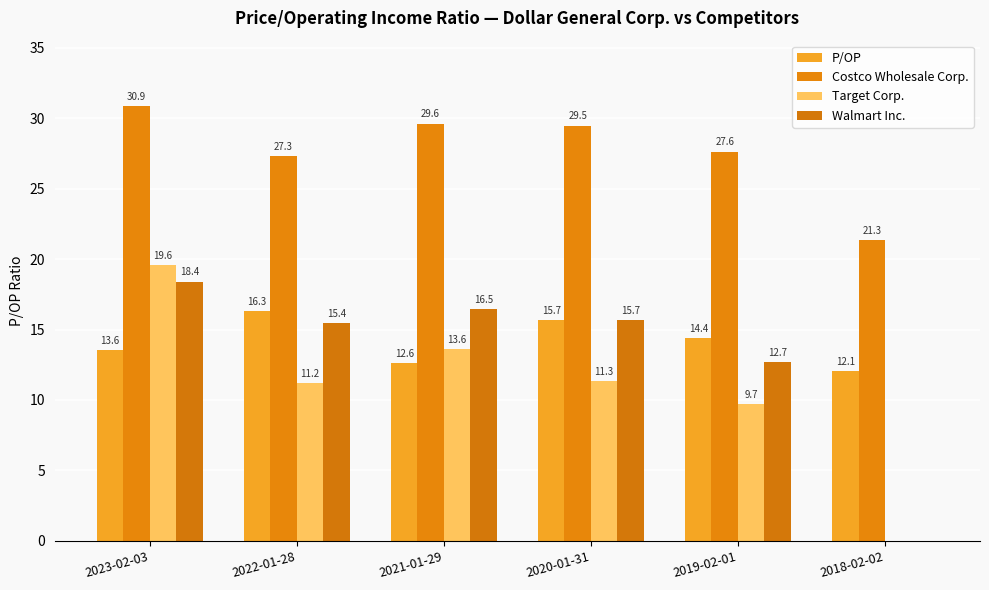

How many positive values does the Walmart Inc. series have?

5